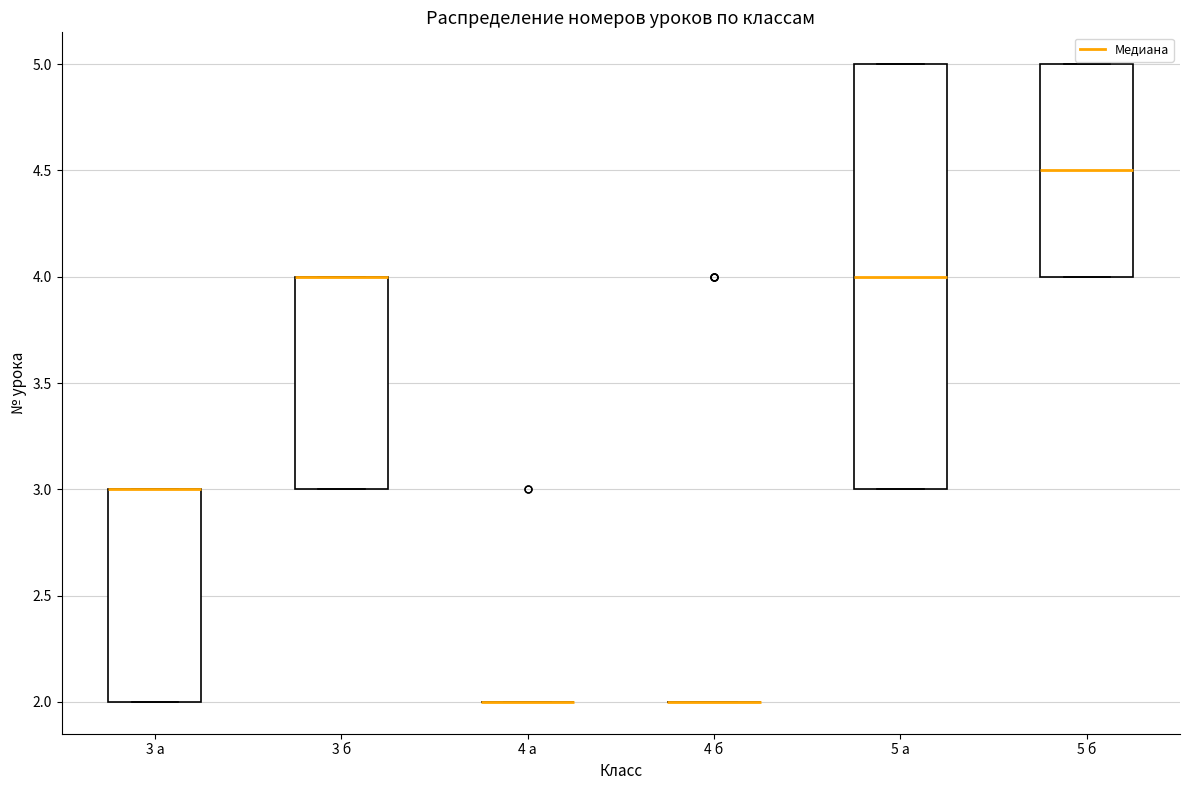

Reading left to right, read every box against the y-axis: the position of its median line, the range the box covers, and the ends of its whiskers. The values are not printed on the chart, so give them approximately, as read against the axis.

3 а: median 3.0 (drawn on the box's upper edge), box 2.0 to 3.0, whiskers 2.0 to 3.0
3 б: median 4.0 (drawn on the box's upper edge), box 3.0 to 4.0, whiskers 3.0 to 4.0
4 а: box collapsed to a line at 2.0, whiskers 2.0 to 2.0
4 б: box collapsed to a line at 2.0, whiskers 2.0 to 2.0
5 а: median 4.0, box 3.0 to 5.0, whiskers 3.0 to 5.0
5 б: median 4.5, box 4.0 to 5.0, whiskers 4.0 to 5.0